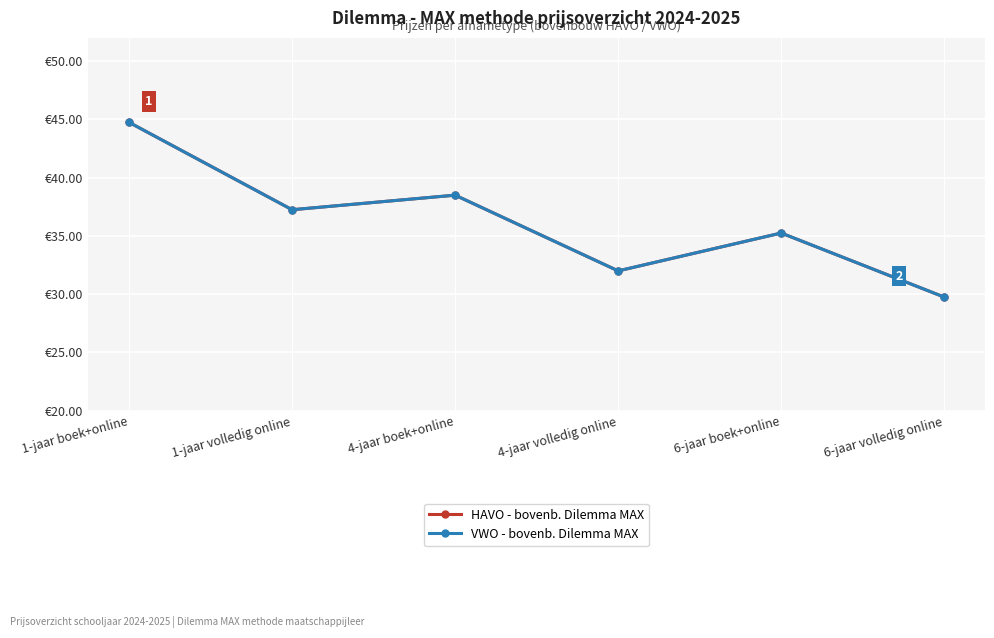

True or false: HAVO - bovenb. Dilemma MAX and VWO - bovenb. Dilemma MAX intersect in this chart.

False